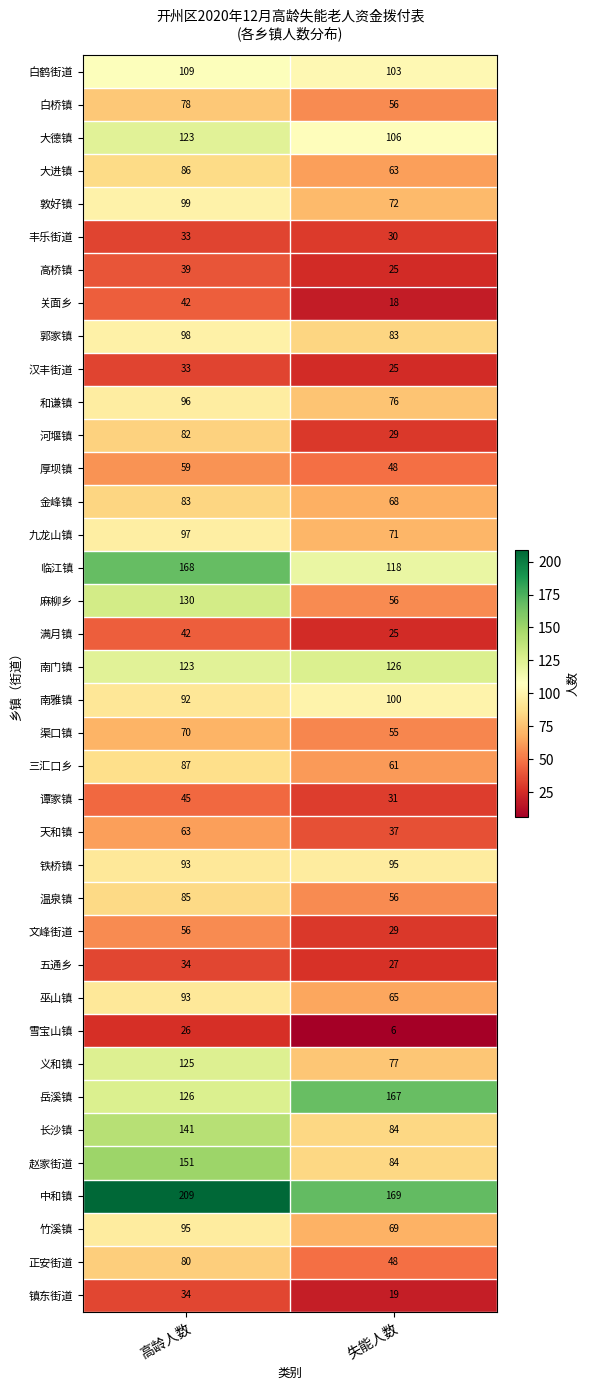

What is the spread (max minus min) of values at 失能人数?

163